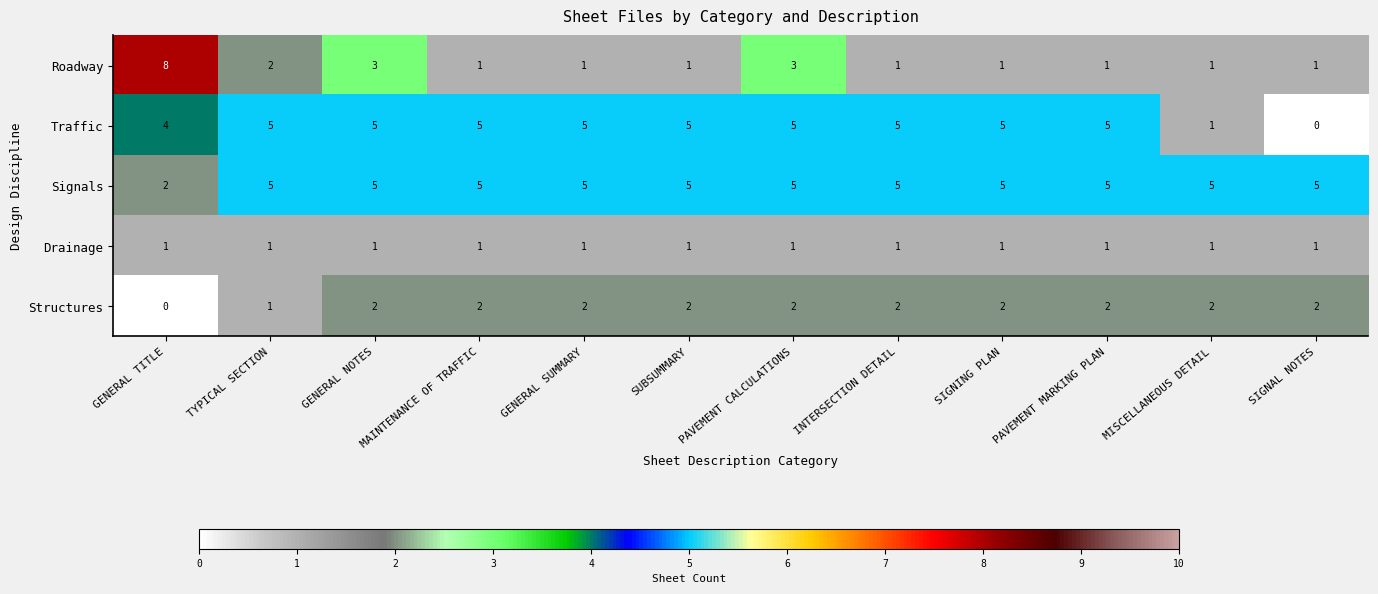

Which series changed the most between GENERAL TITLE and GENERAL SUMMARY?

Roadway